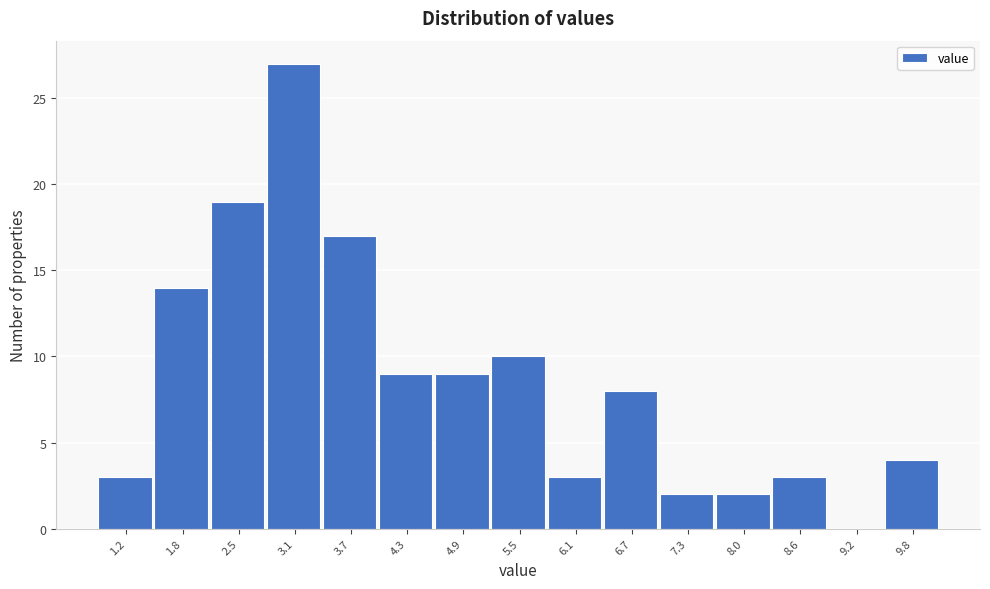

Which range on the x-axis has the tallest bar?

2.8 to 3.4